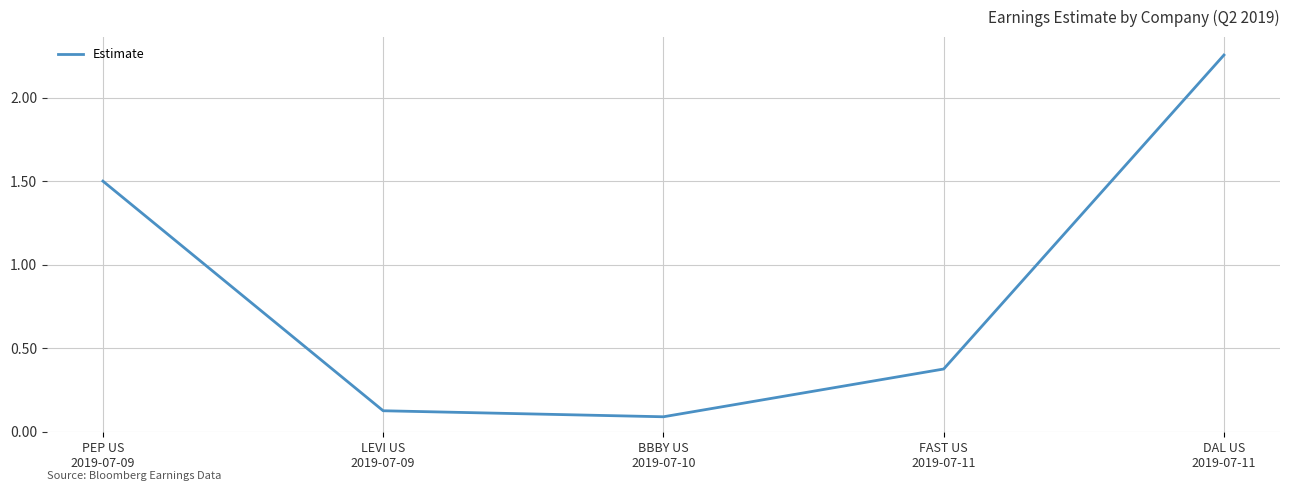

Rank the categories by value from highest to lowest.

DAL US
2019-07-11, PEP US
2019-07-09, FAST US
2019-07-11, LEVI US
2019-07-09, BBBY US
2019-07-10